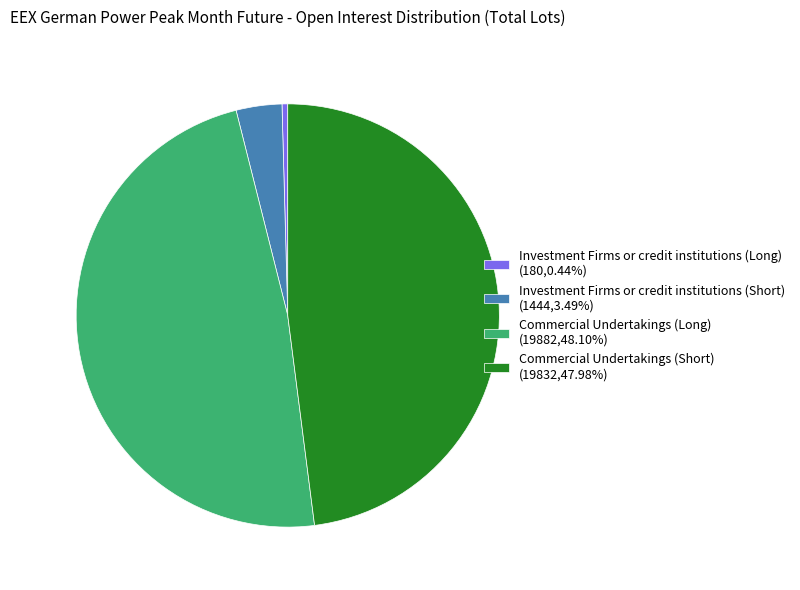

Which slice is the smallest?

Investment Firms or credit institutions (Long)